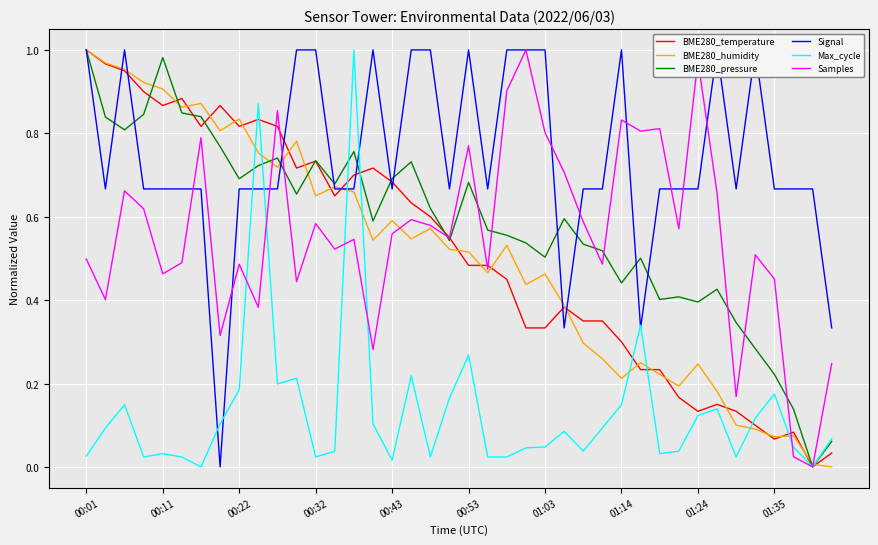

Rank the series by their maximum value, from highest to lowest.

BME280_temperature, BME280_humidity, BME280_pressure, Signal, Max_cycle, Samples